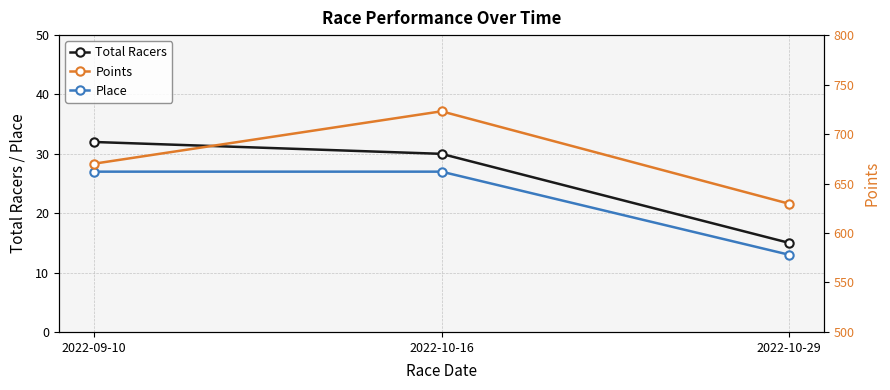

How many series are shown in this chart?

3